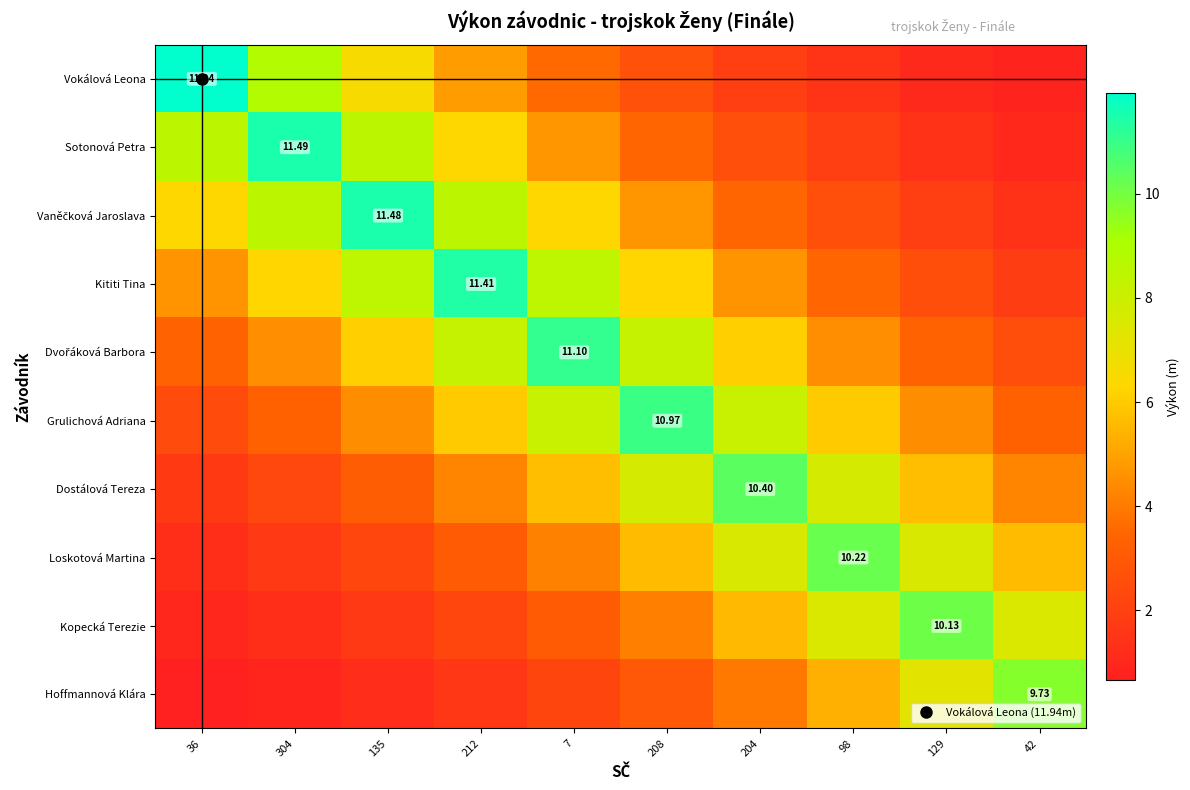

What is the smallest value displayed?

0.7